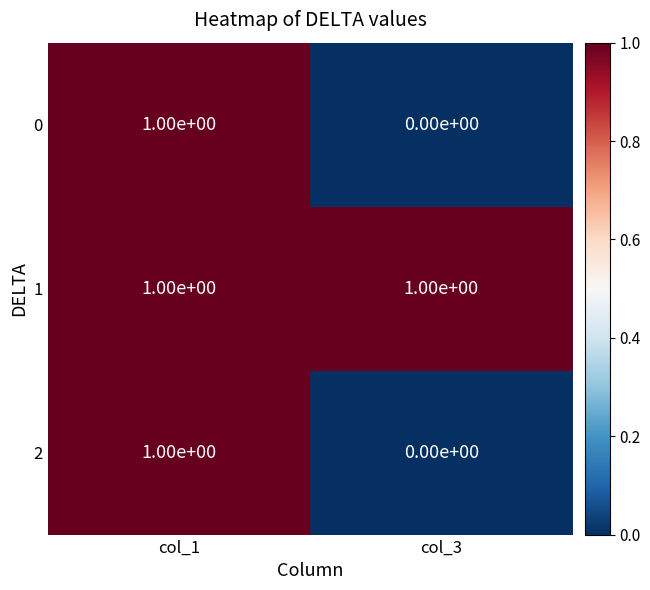

Is it true that 2 equals 1 at col_1?

True